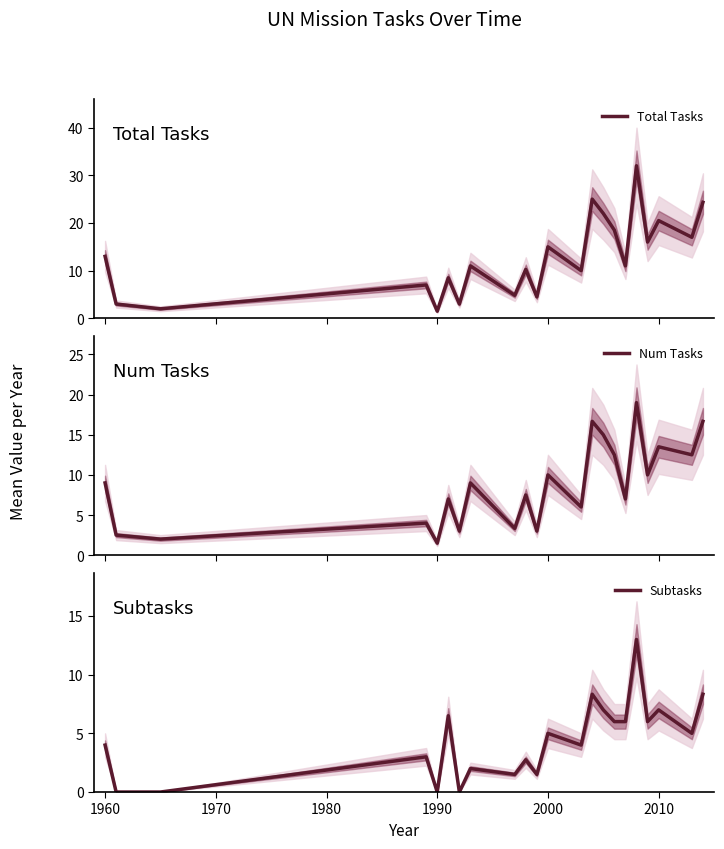

Which series has the widest spread of values?

Total Tasks